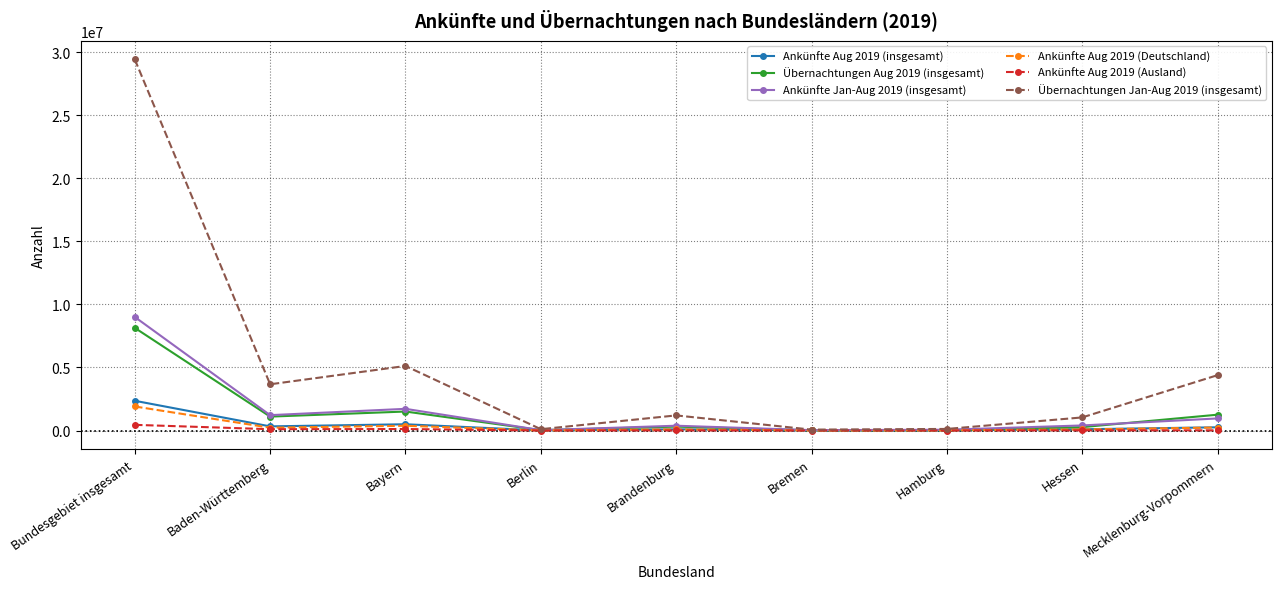

Count the number of data series in this chart.

6